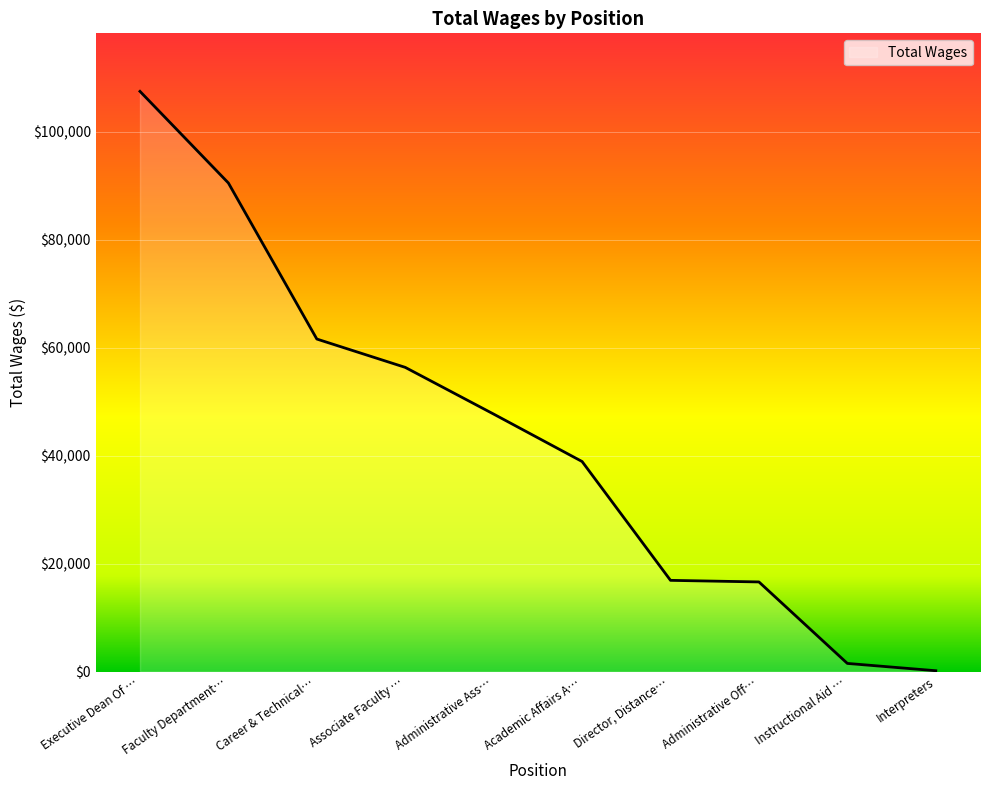

What value does the data have at Associate Faculty …?

56328